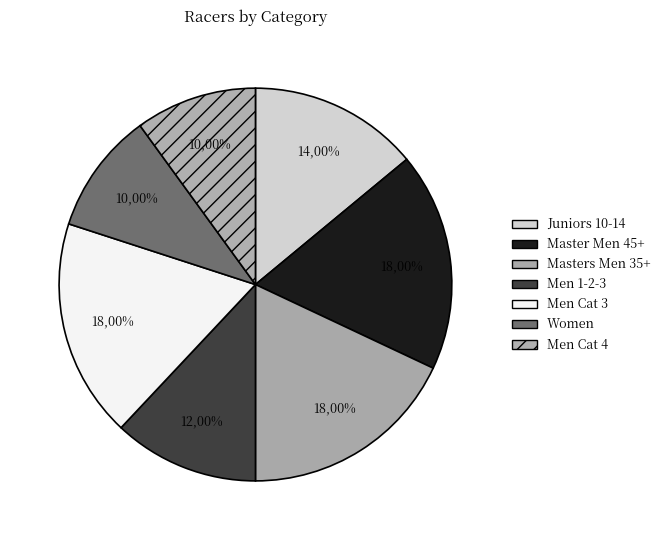

Is it true that Men Cat 4 is 10% of the pie?

True